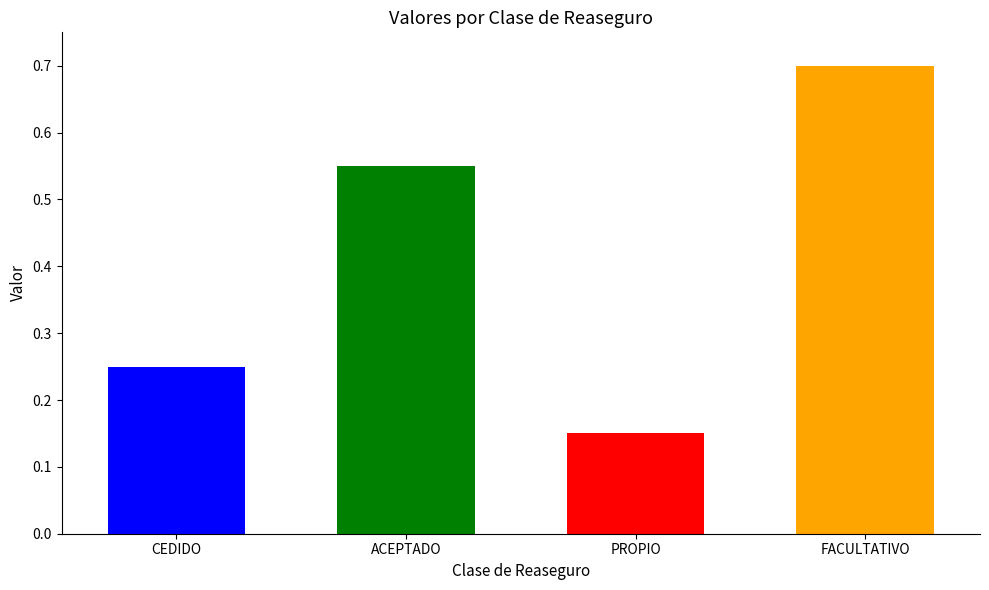

At which label is the value closest to 0?

PROPIO